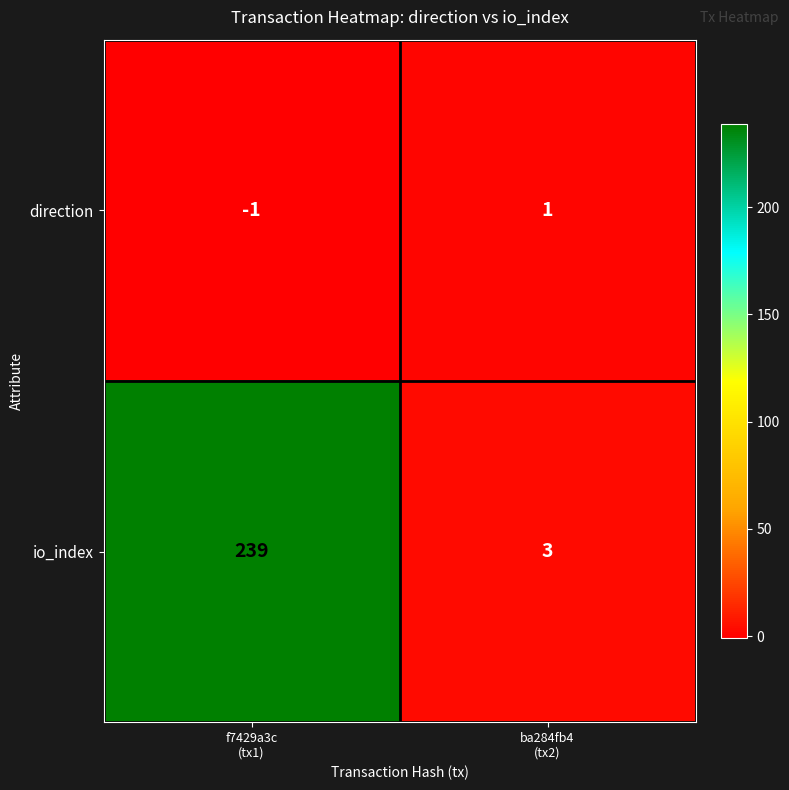

What is the lowest value of the io_index series?

3